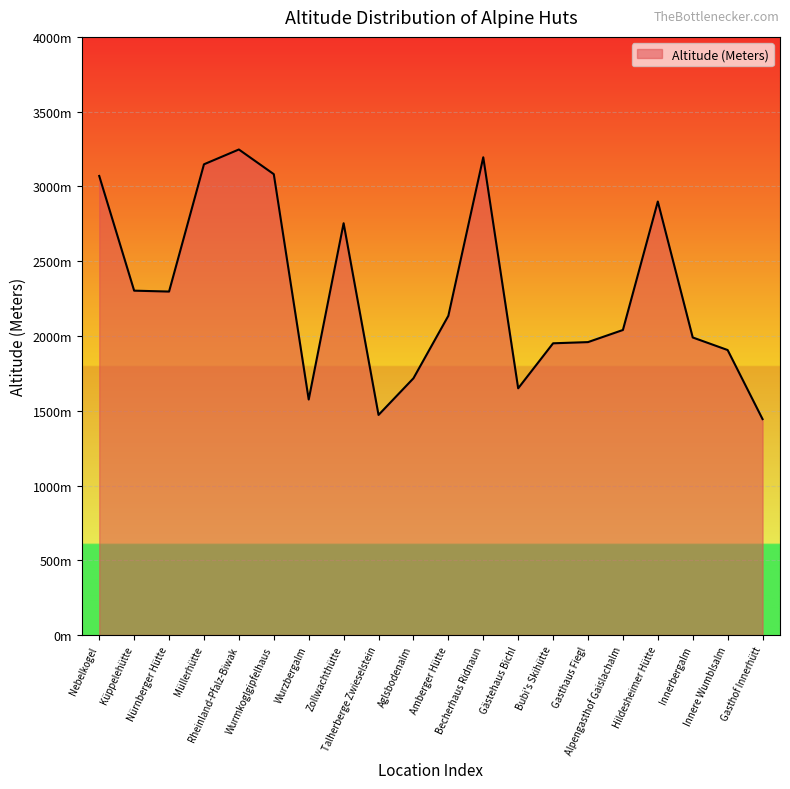

What is the value of the 15th point from the left?

1959